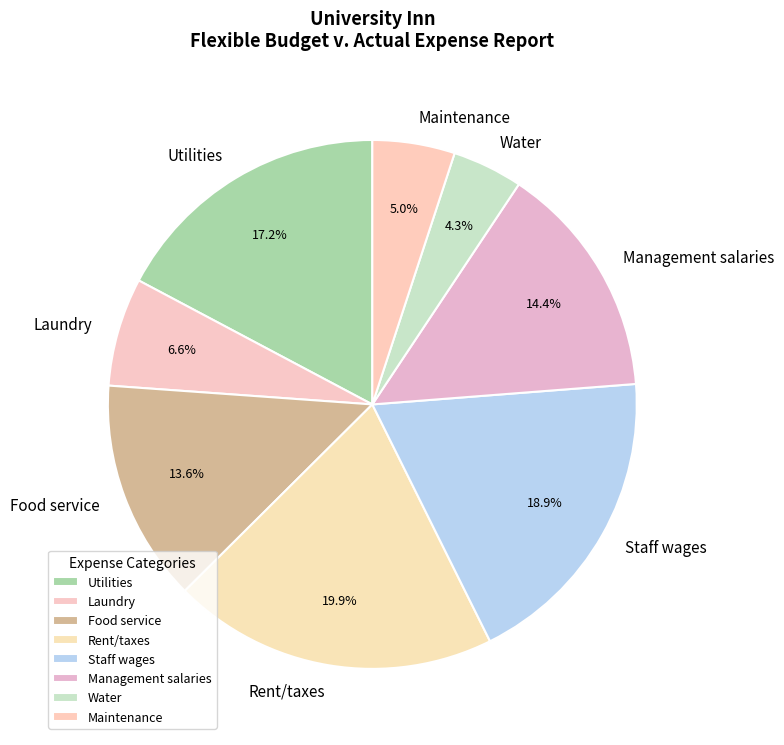

To the nearest percent, what is the average slice percentage?

12%